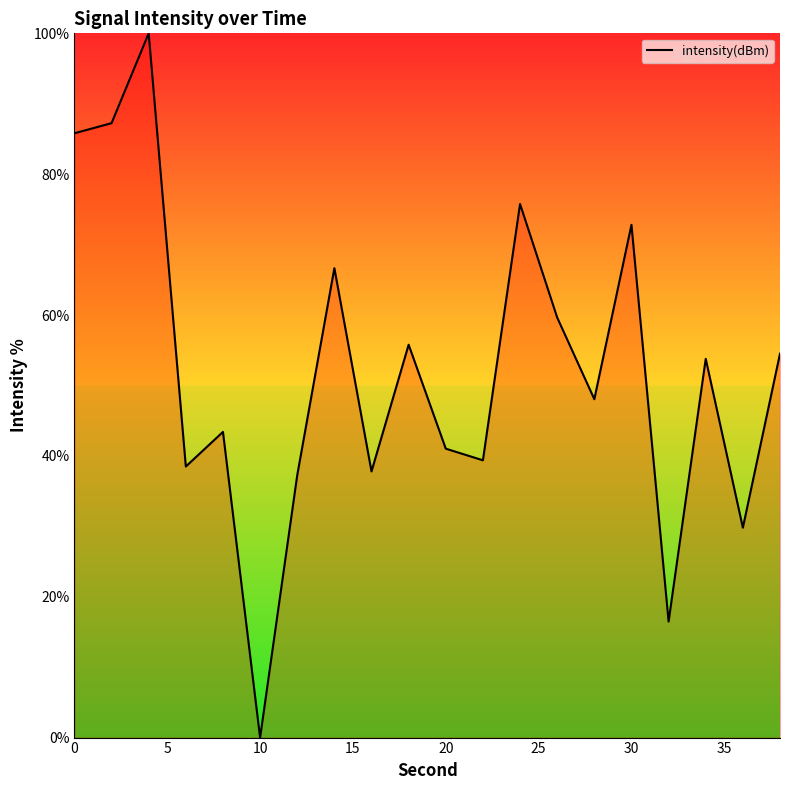

What is the maximum value shown in the chart?

100.0